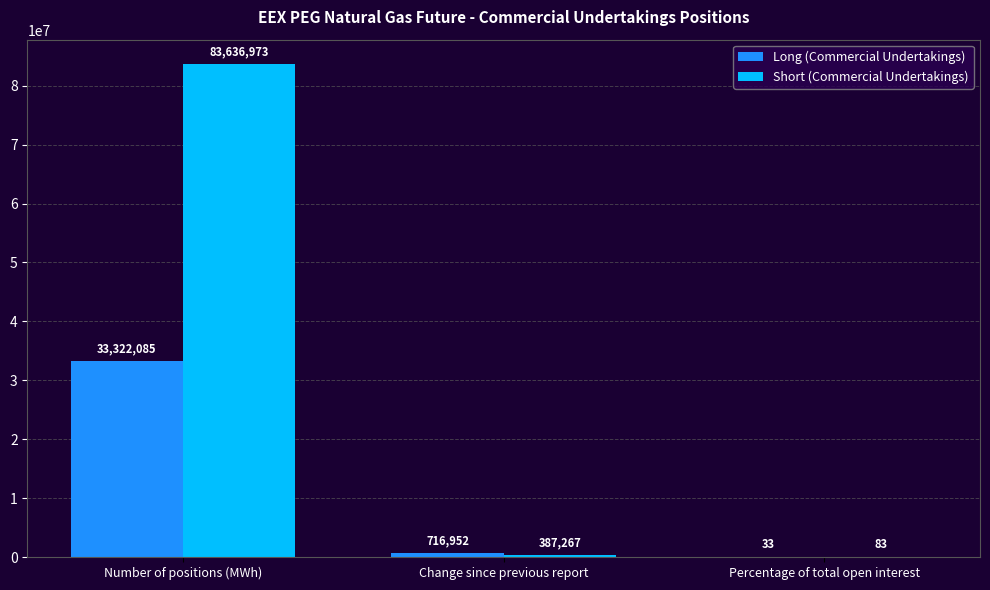

Which category has the highest value in the Long (Commercial Undertakings) series?

Number of positions (MWh)